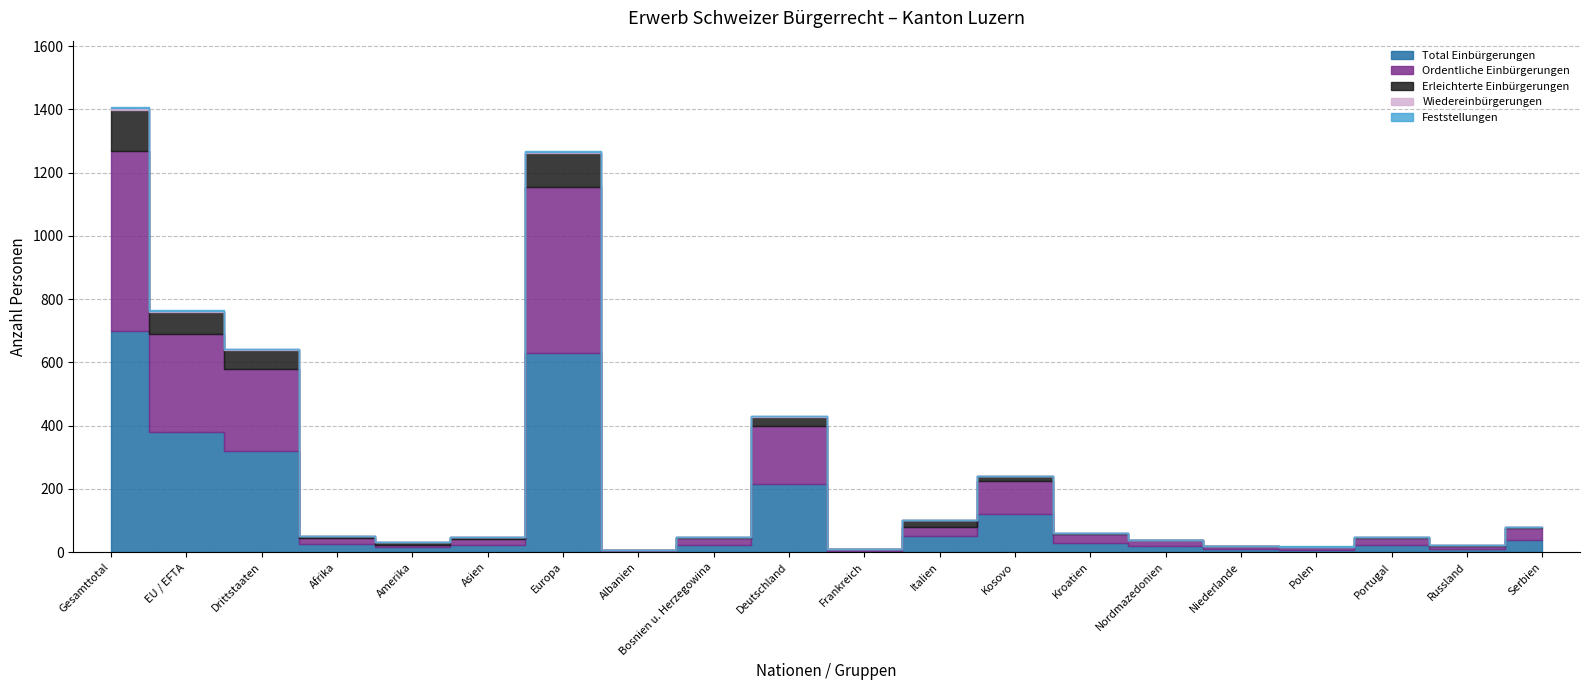

Which series changed the most between Gesamttotal and Niederlande?

Total Einbürgerungen